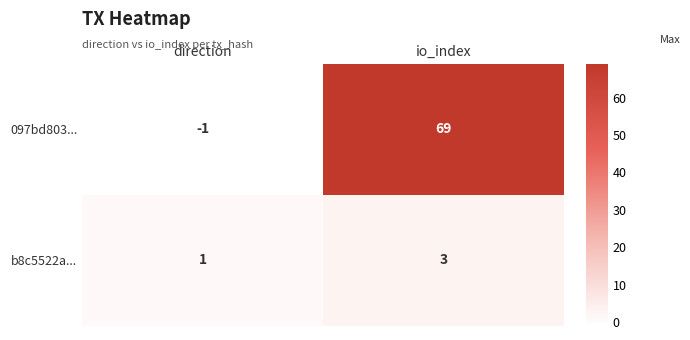

Is it true that b8c5522a... equals 2 at direction?

False